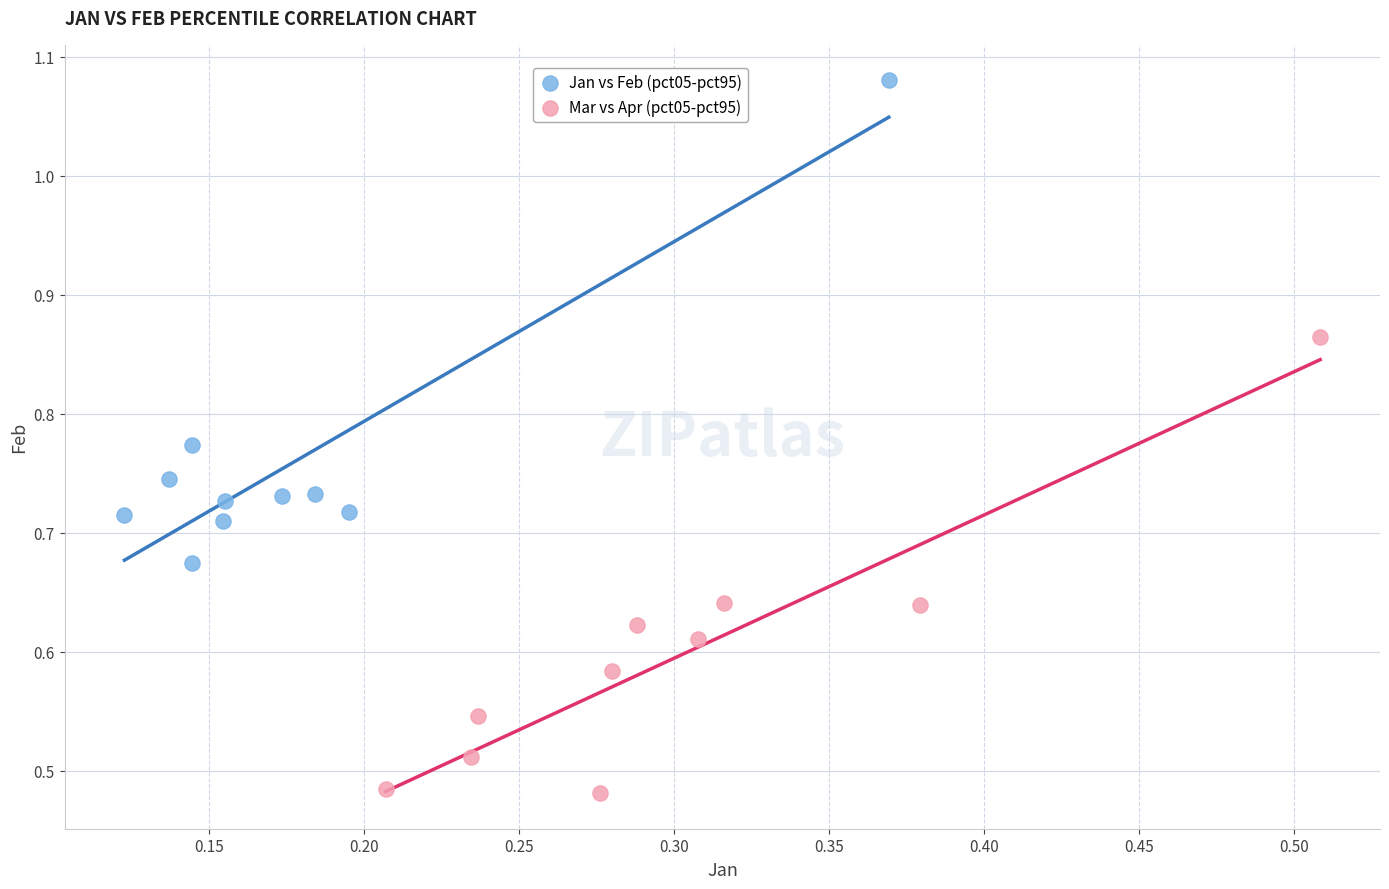

Which series reaches the minimum Y coordinate?

Mar vs Apr (pct05-pct95)